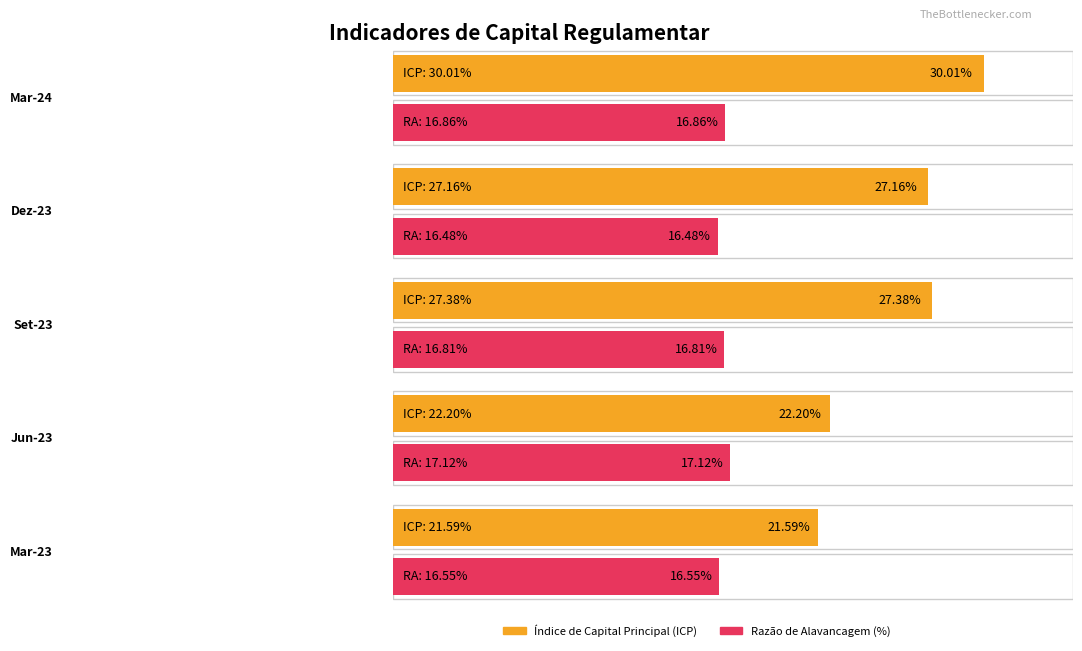

True or false: Jun-23 has a value of 0.4 at Índice de Basiléia.

False